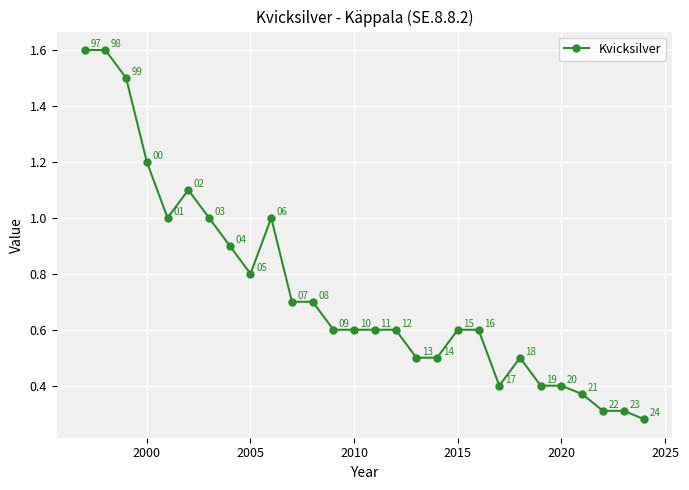

What is the value of the 22nd point from the left?

0.5